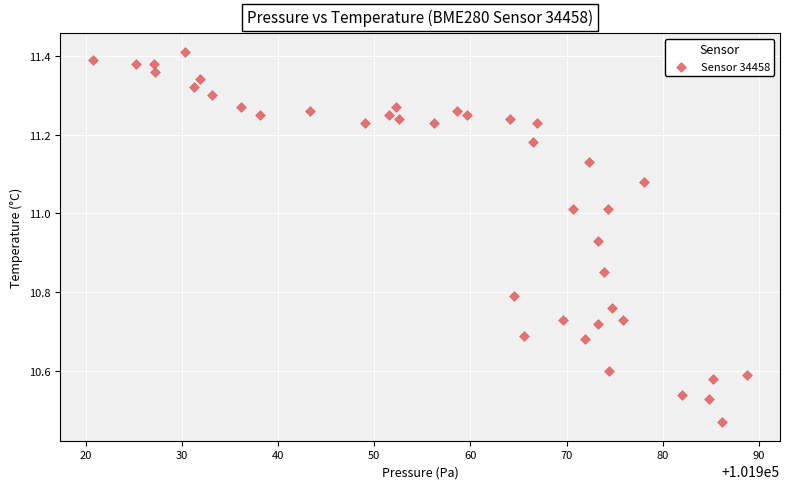

What is the range of X values (max minus min)?

68.1